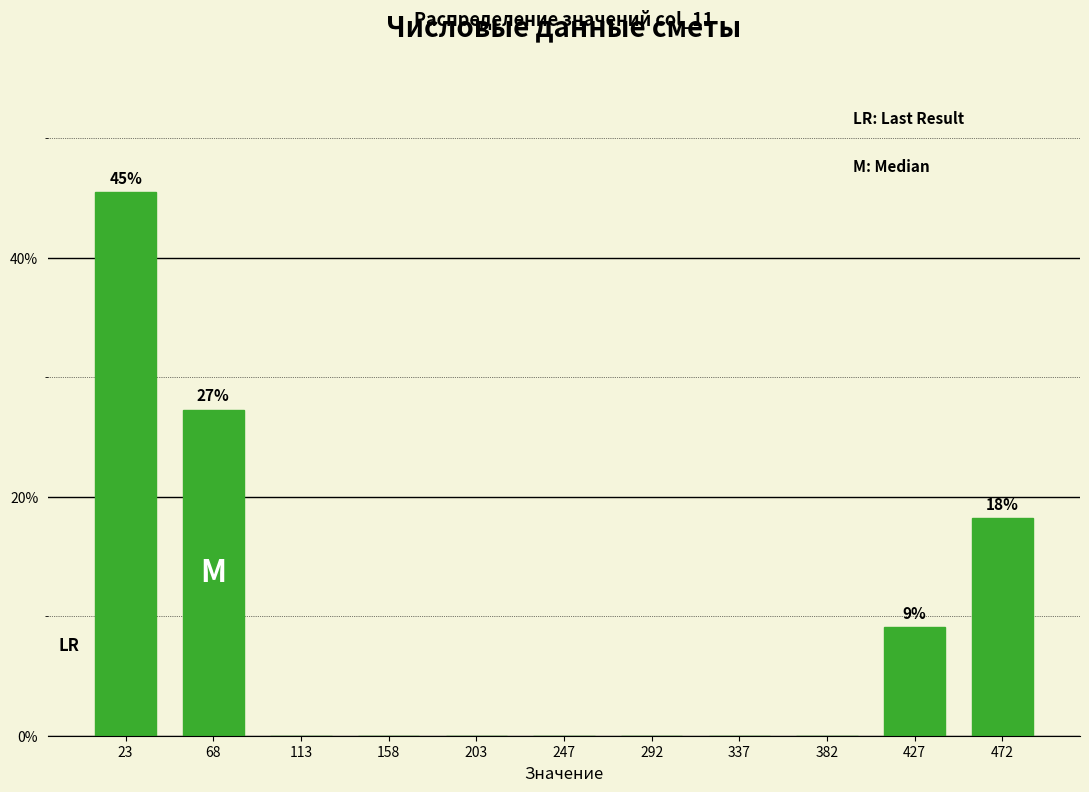

Reading right to left, what are all the values shown in this chart?

472=18.2	427=9.1	382=0.0	337=0.0	292=0.0	247=0.0	203=0.0	158=0.0	113=0.0	68=27.3	23=45.5